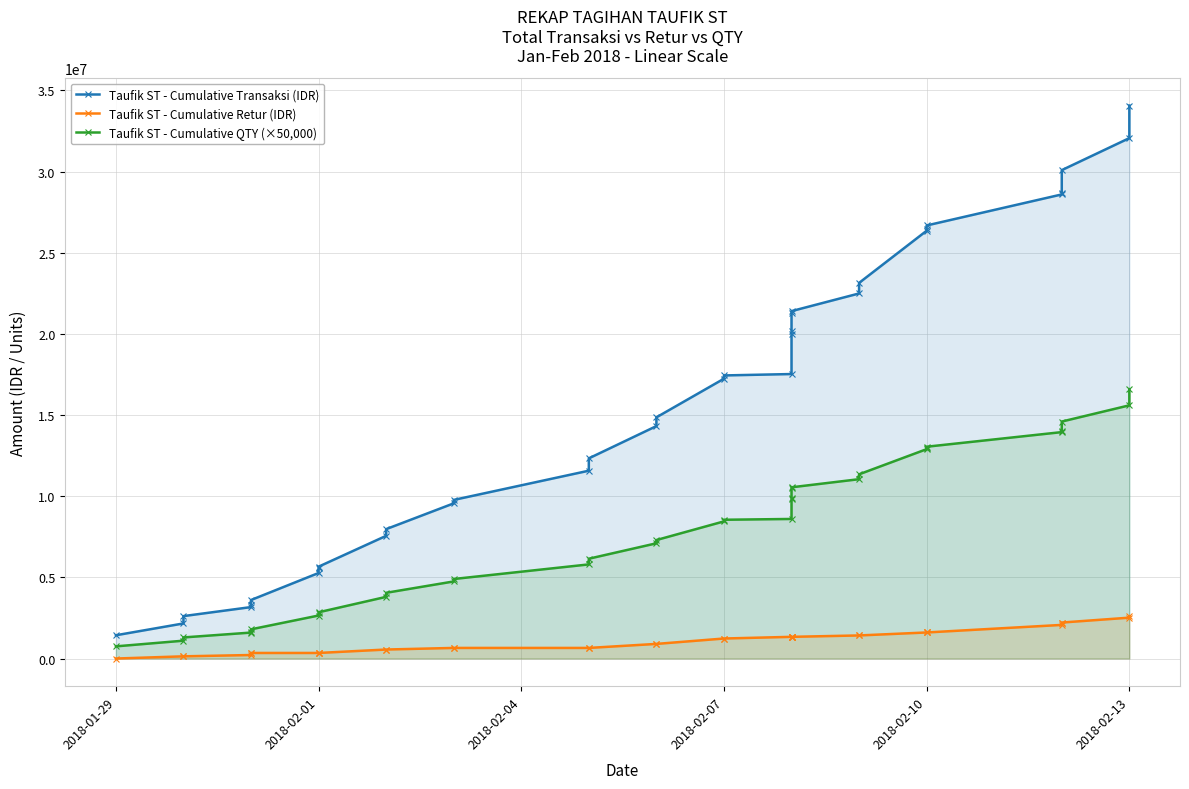

Count the number of data series in this chart.

3